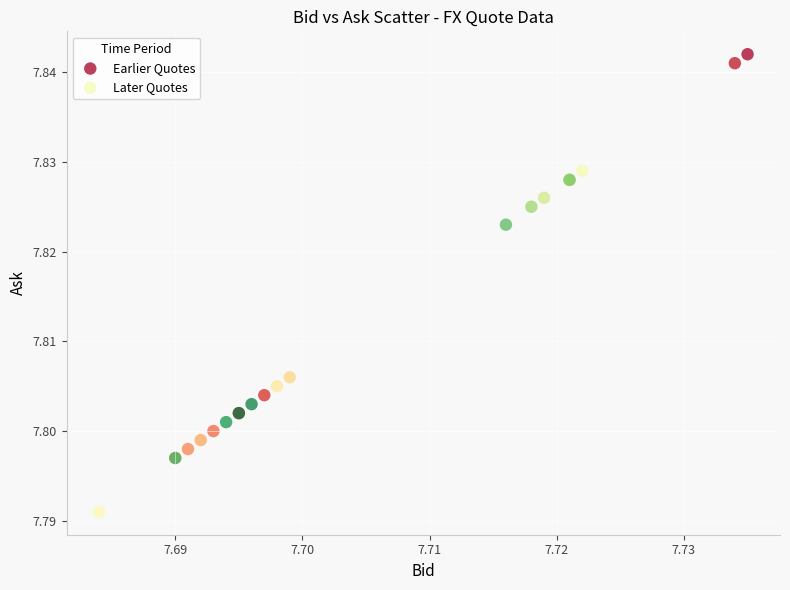

Which series contains the highest Y value?

Earlier Quotes